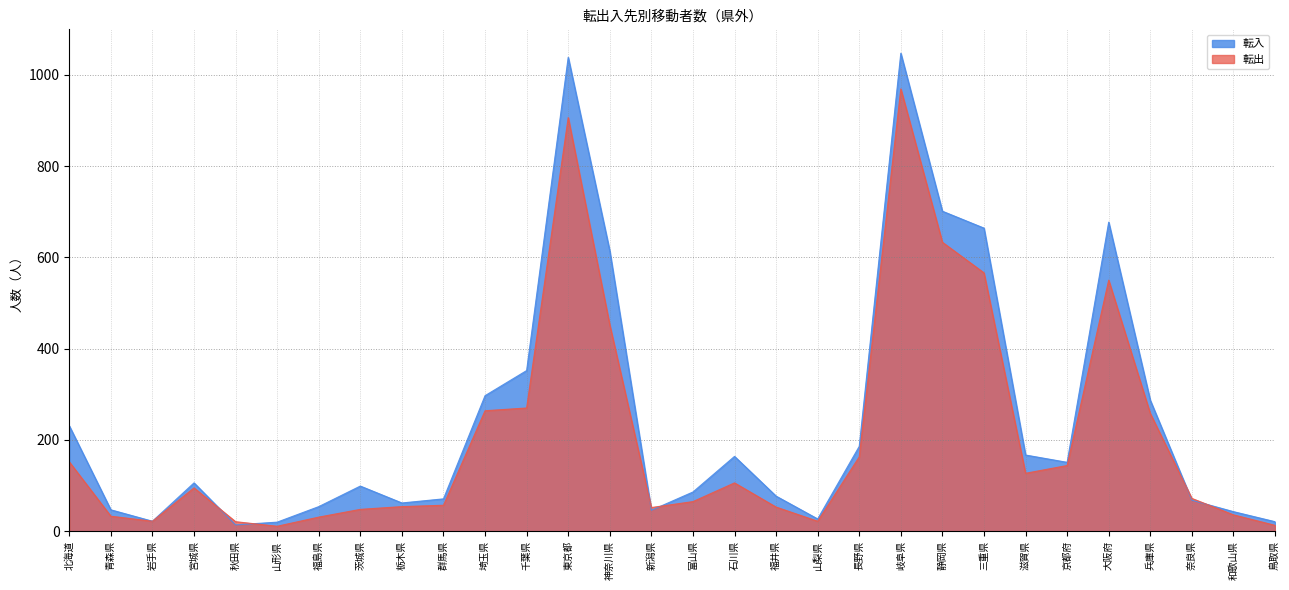

Is the value of 転入 at 東京都 greater than the value of 転出 at 茨城県?

Yes